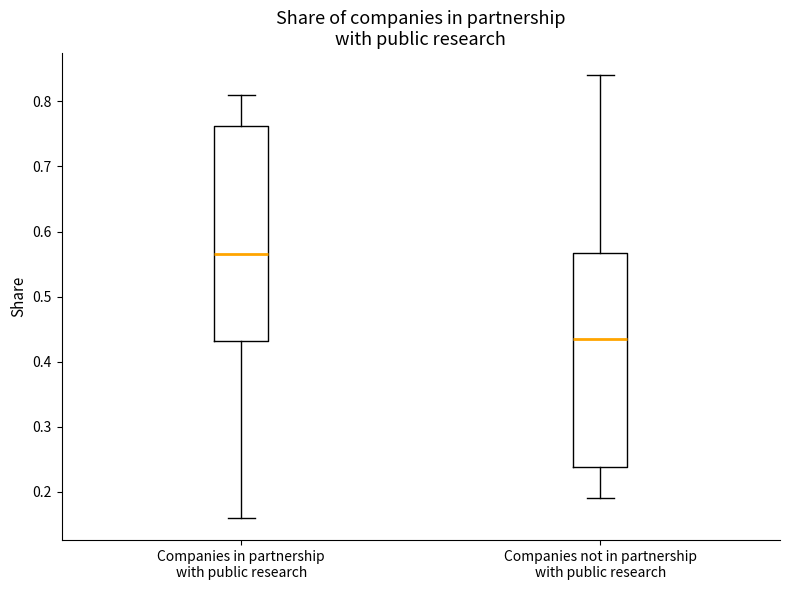

Reading left to right, transcribe this box plot: for each box, give where its median line is, the range the box spans, and where its two whiskers end, as read against the y-axis. The values are not printed on the chart, so give them approximately, as read against the axis.

Companies in partnership with public research: median 0.57, box 0.43 to 0.76, whiskers 0.16 to 0.81
Companies not in partnership with public research: median 0.44, box 0.24 to 0.57, whiskers 0.19 to 0.84